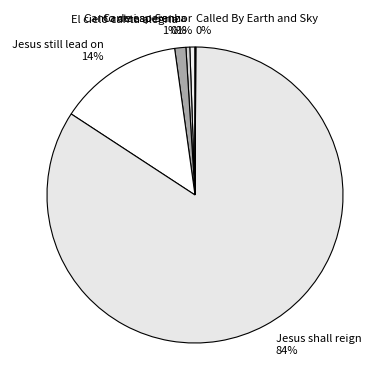

Is it true that El cielo canta alegria is 1% of the pie?

True